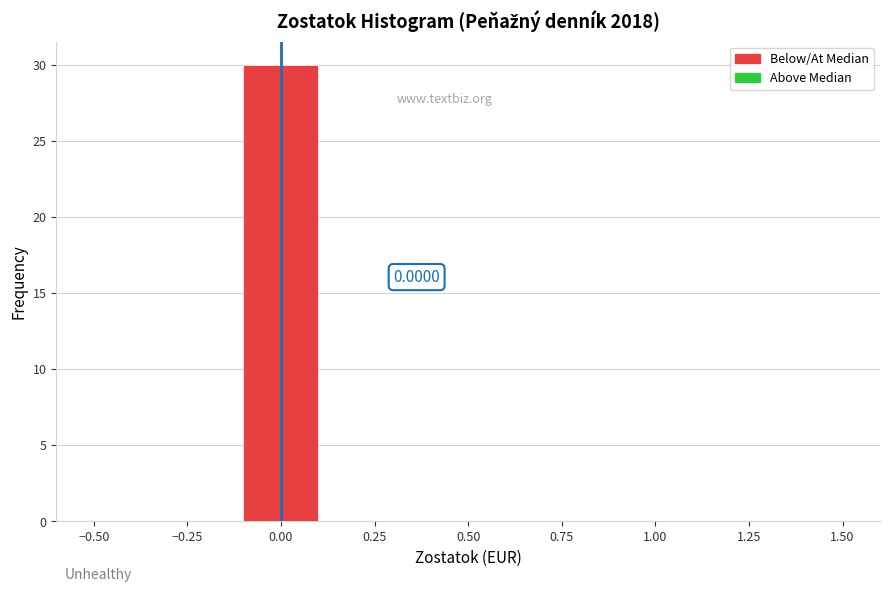

Over which range of the x-axis is the bar tallest?

-0.1 to 0.1